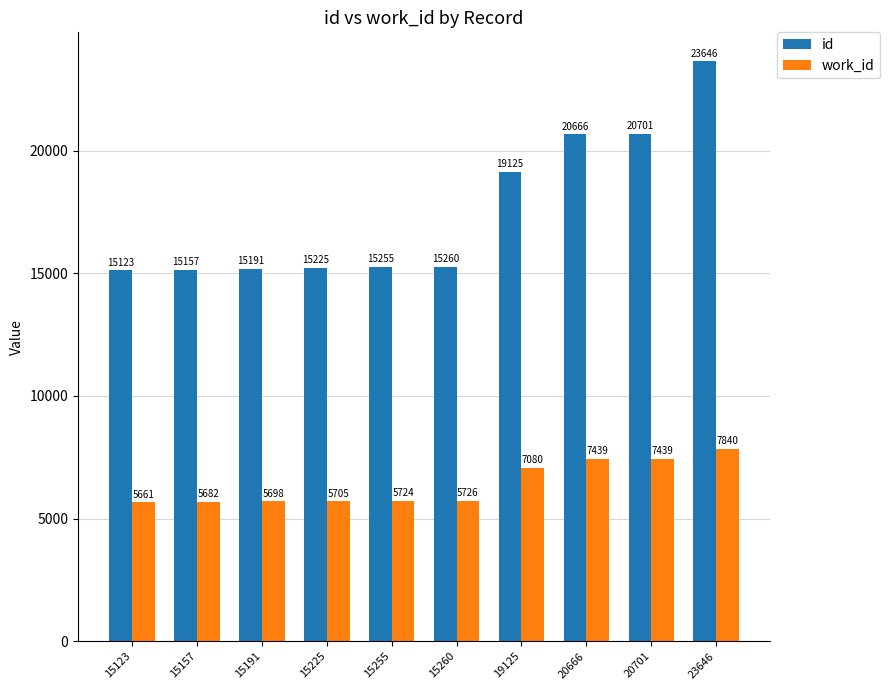

Reading right to left, what are all the values shown in this chart?

id: 23646	20701	20666	19125	15260	15255	15225	15191	15157	15123
work_id: 7840	7439	7439	7080	5726	5724	5705	5698	5682	5661